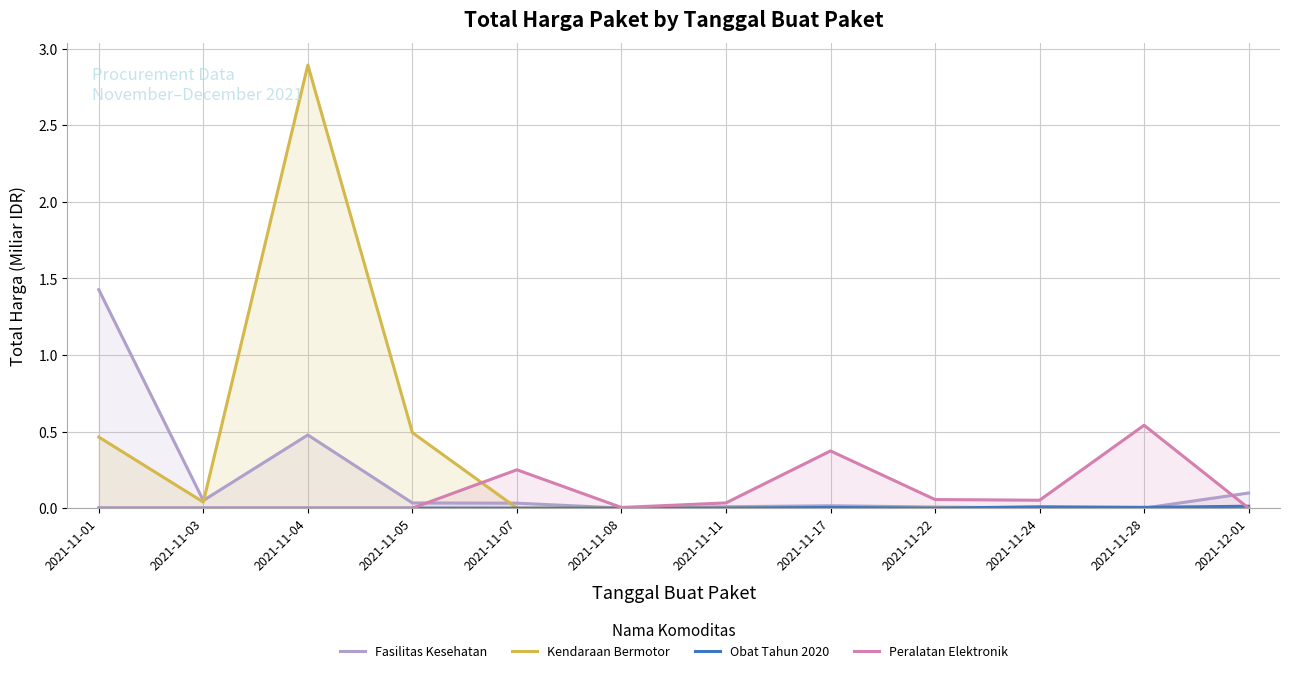

What is the maximum value shown in the chart?

2.9